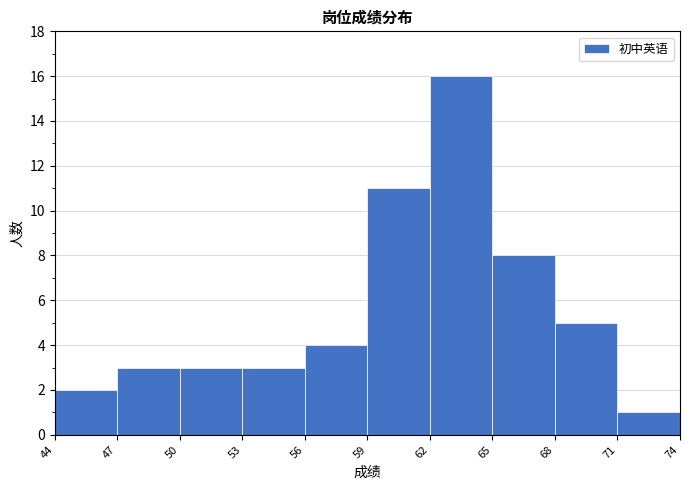

Over which range of the x-axis is the bar tallest?

62 to 65